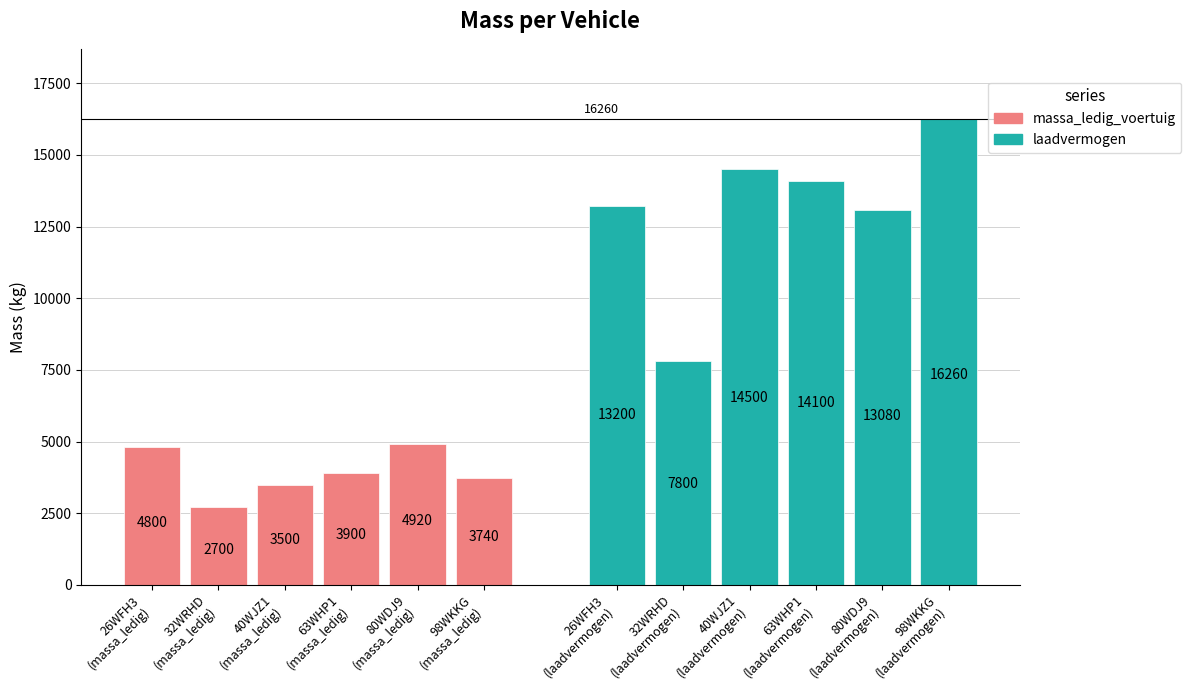

List the labels in order of laadvermogen value, largest first.

98WKKG (laadvermogen), 40WJZ1 (laadvermogen), 63WHP1 (laadvermogen), 26WFH3 (laadvermogen), 80WDJ9 (laadvermogen), 32WRHD (laadvermogen)